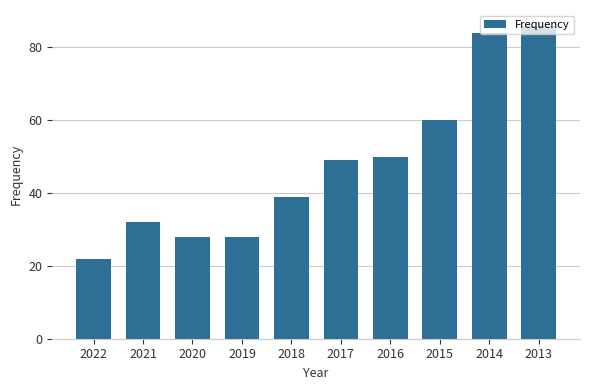

What is the value of the 4th bar from the left?

28